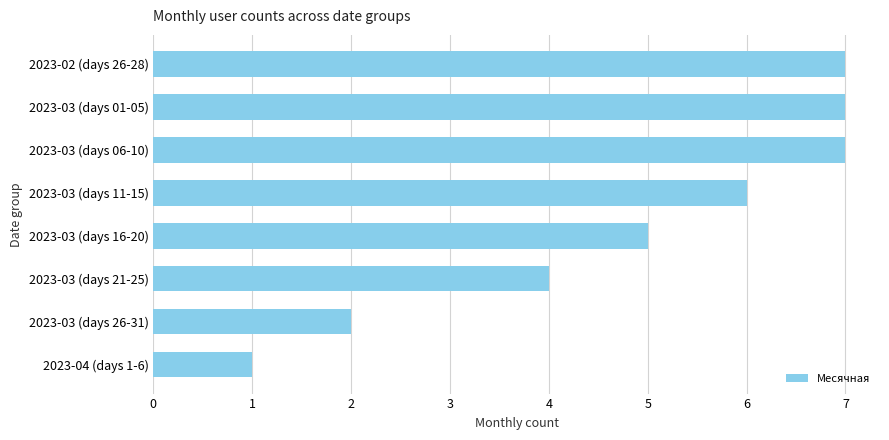

Reading top to bottom, transcribe all the data shown in this chart.

2023-02 (days 26-28)=7	2023-03 (days 01-05)=7	2023-03 (days 06-10)=7	2023-03 (days 11-15)=6	2023-03 (days 16-20)=5	2023-03 (days 21-25)=4	2023-03 (days 26-31)=2	2023-04 (days 1-6)=1